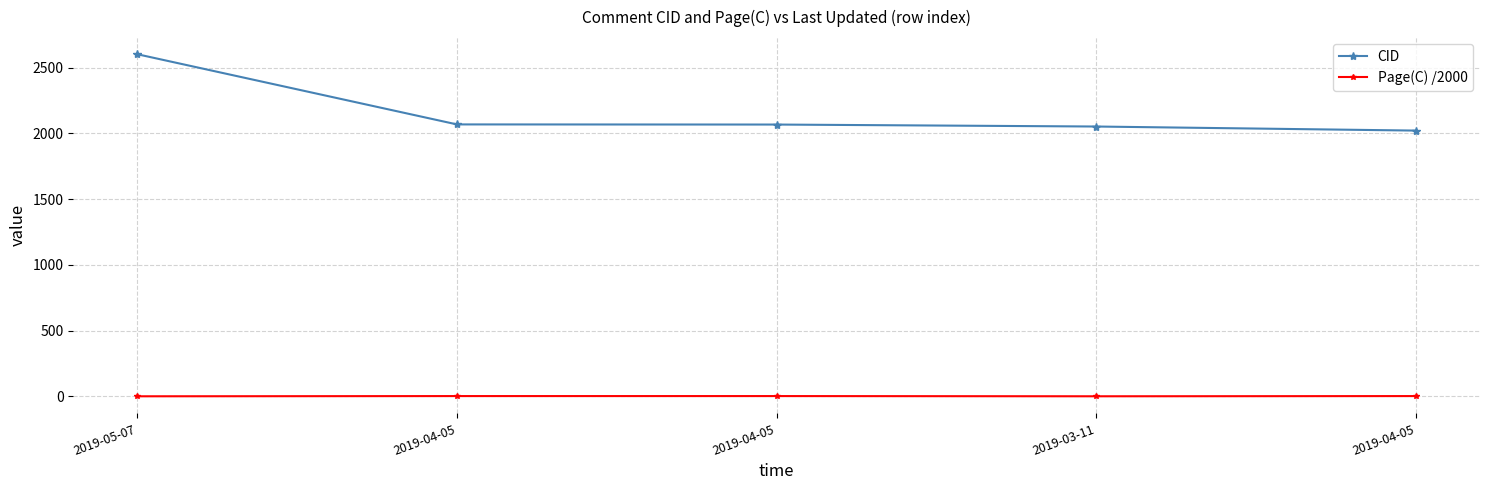

Does the chart display data point markers on the line(s)?

Yes